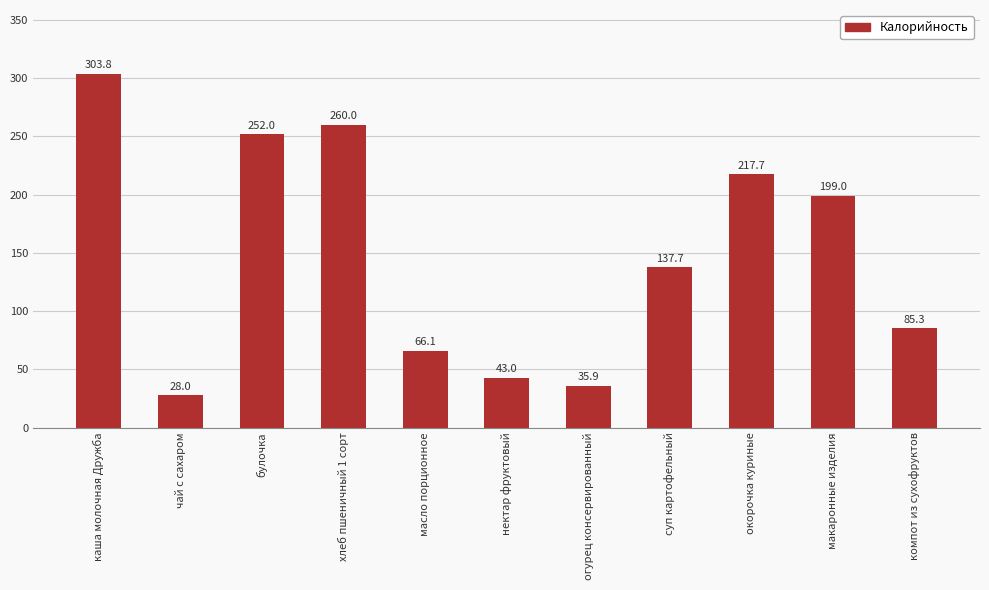

Between суп картофельный and огурец консервированный, which is larger?

суп картофельный